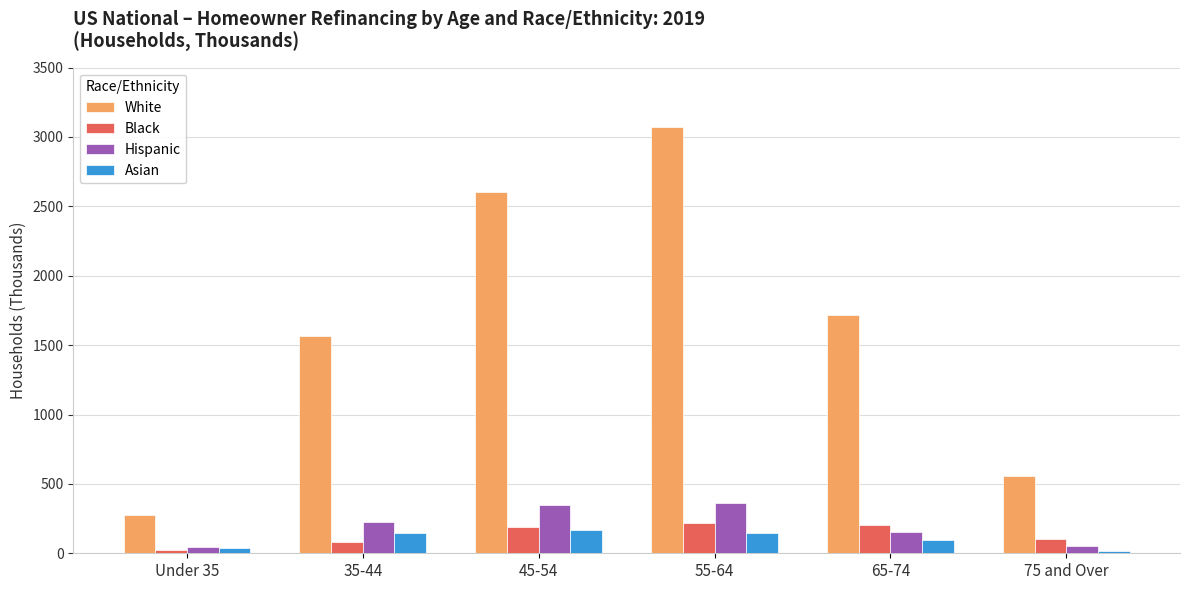

Rank the series at 75 and Over from highest to lowest value.

White, Black, Hispanic, Asian